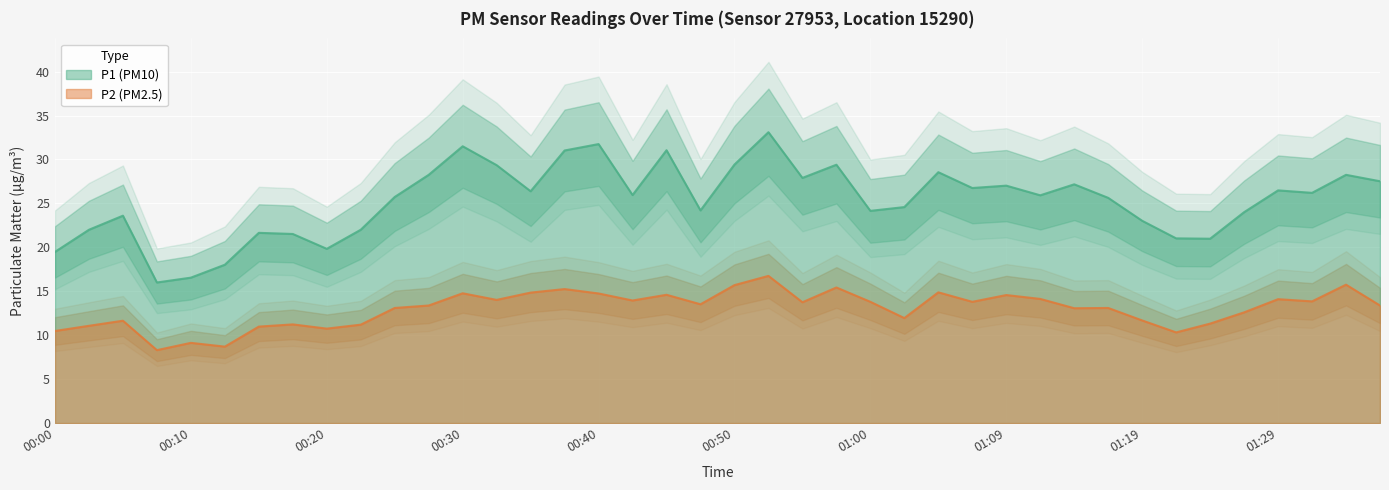

Does the chart display data point markers on the line(s)?

No